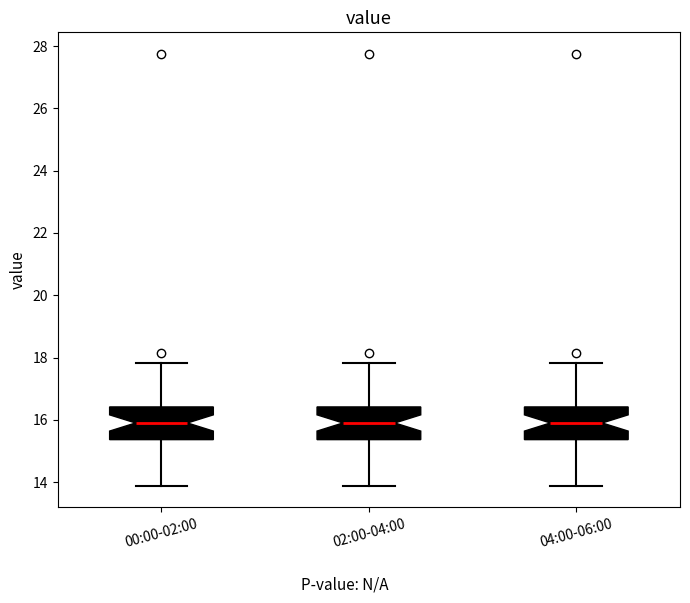

Where does the median line of the box for 00:00-02:00 sit on the y-axis? The values are not printed on the chart, so give them approximately, as read against the axis.

16.0